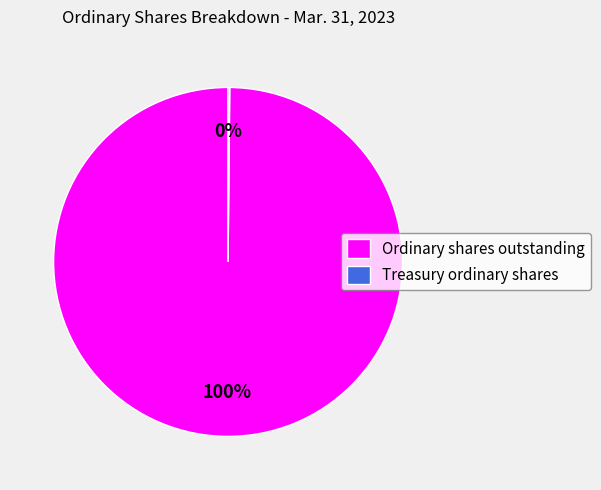

True or false: Ordinary shares outstanding accounts for 89% of the total.

False